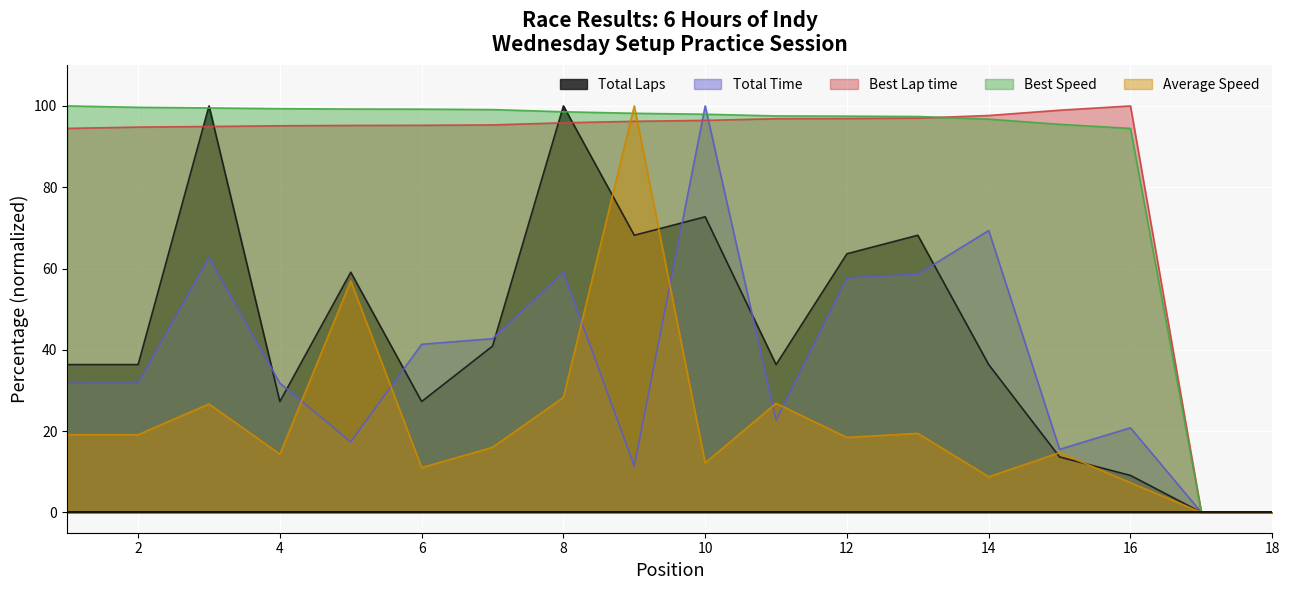

True or false: Best Speed has a value of 96.8 at 14.

True